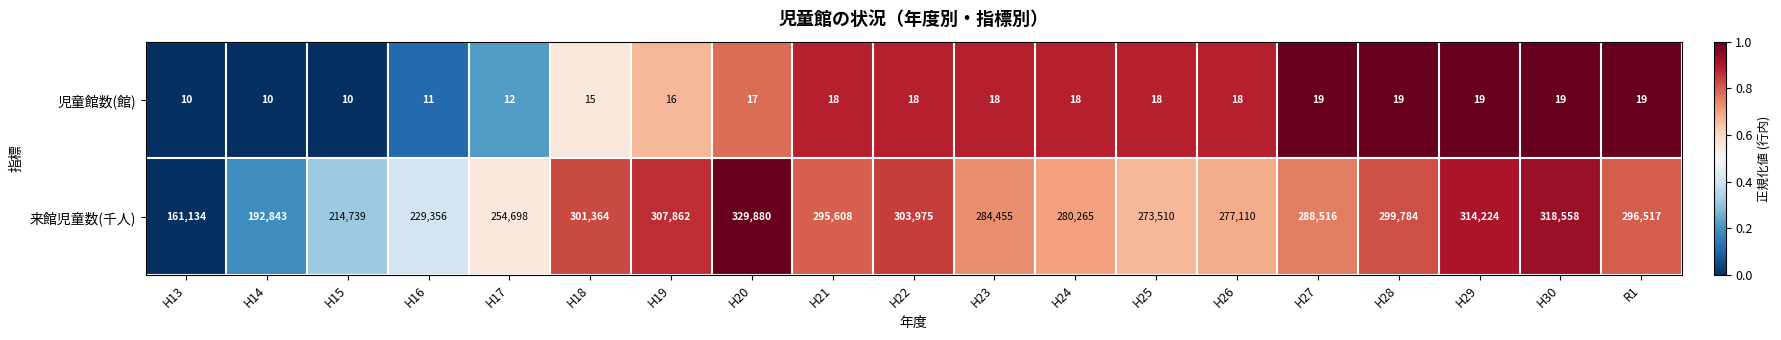

What is the sum of all 来館児童数(千人) values?

5224398